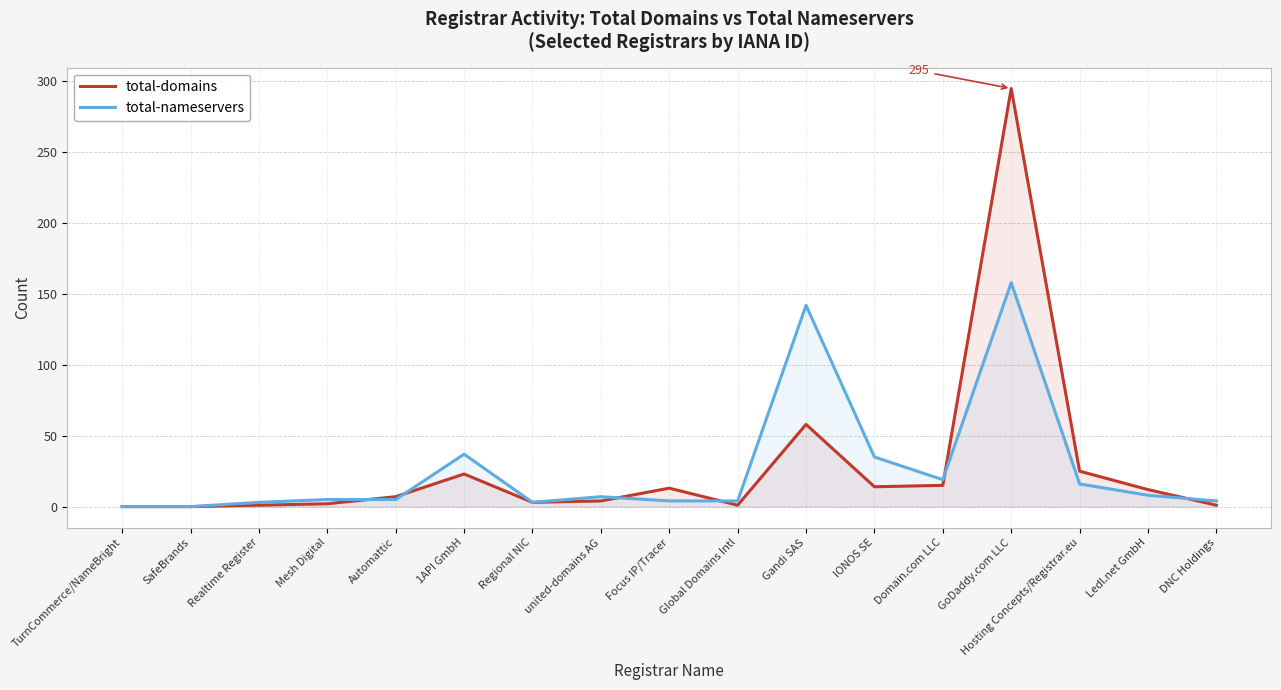

What are all the series names shown in the legend?

total-domains, total-nameservers